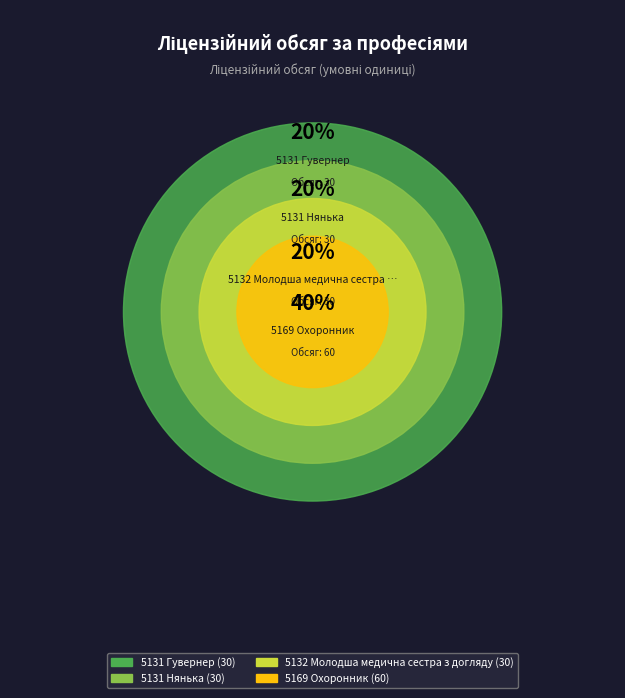

To the nearest percent, what is the difference between the largest and smallest slice percentages?

20%